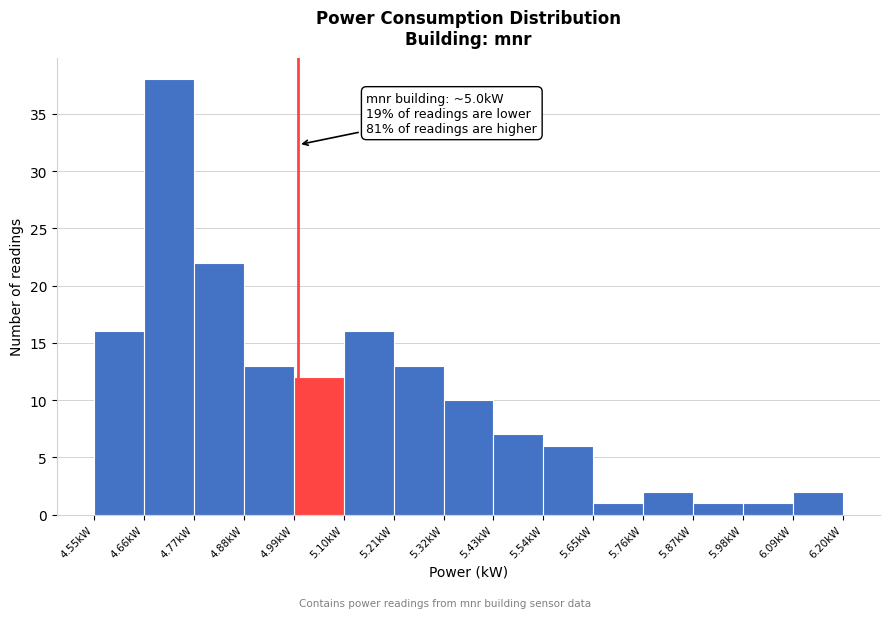

Over which range of the x-axis is the bar tallest?

4.66 to 4.77